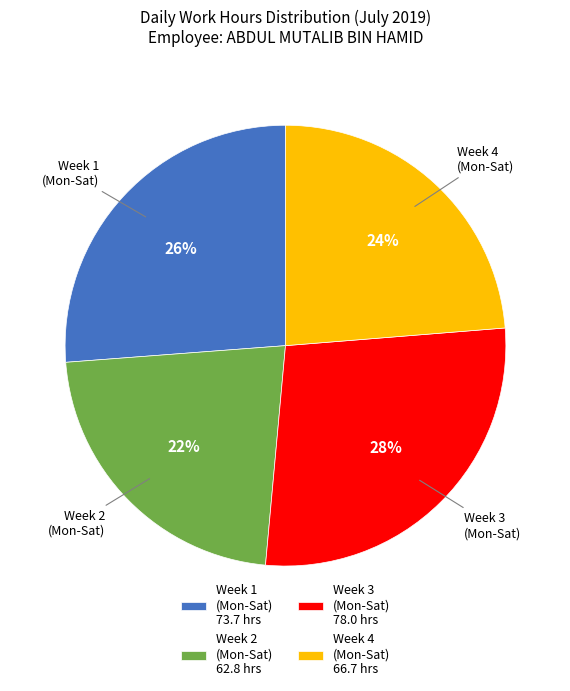

Which has a higher value, Week 2 (Mon-Sat) 62.8 hrs or Week 3 (Mon-Sat) 78.0 hrs?

Week 3 (Mon-Sat) 78.0 hrs